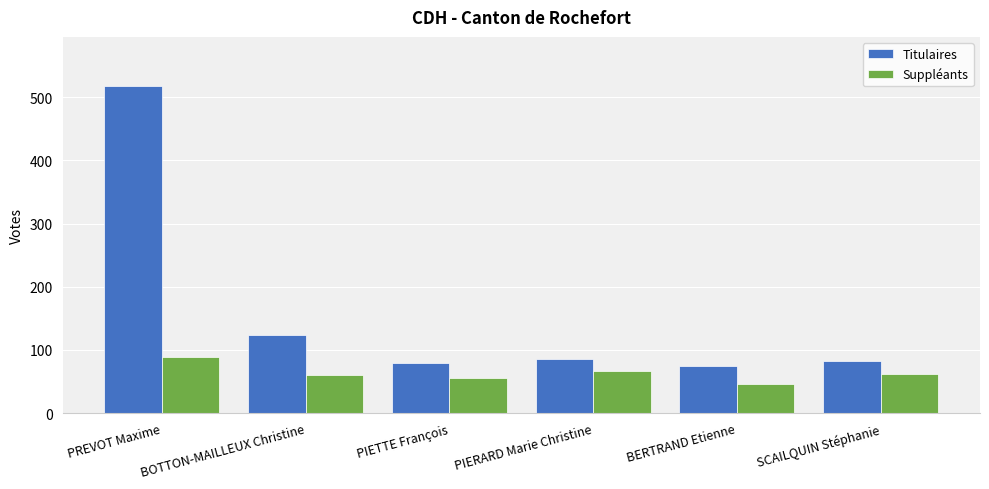

Rank the series by their average value, from lowest to highest.

Suppléants, Titulaires